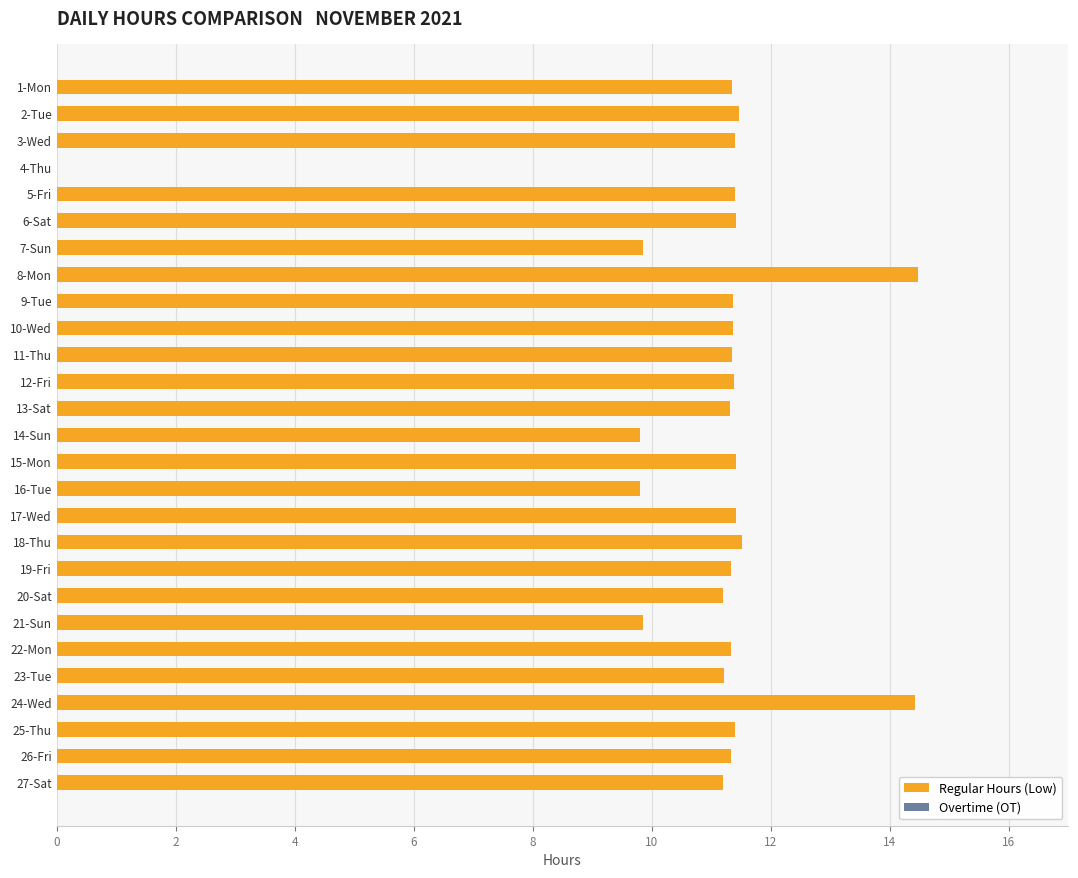

Is it true that the value at 19-Fri is 11.3?

True